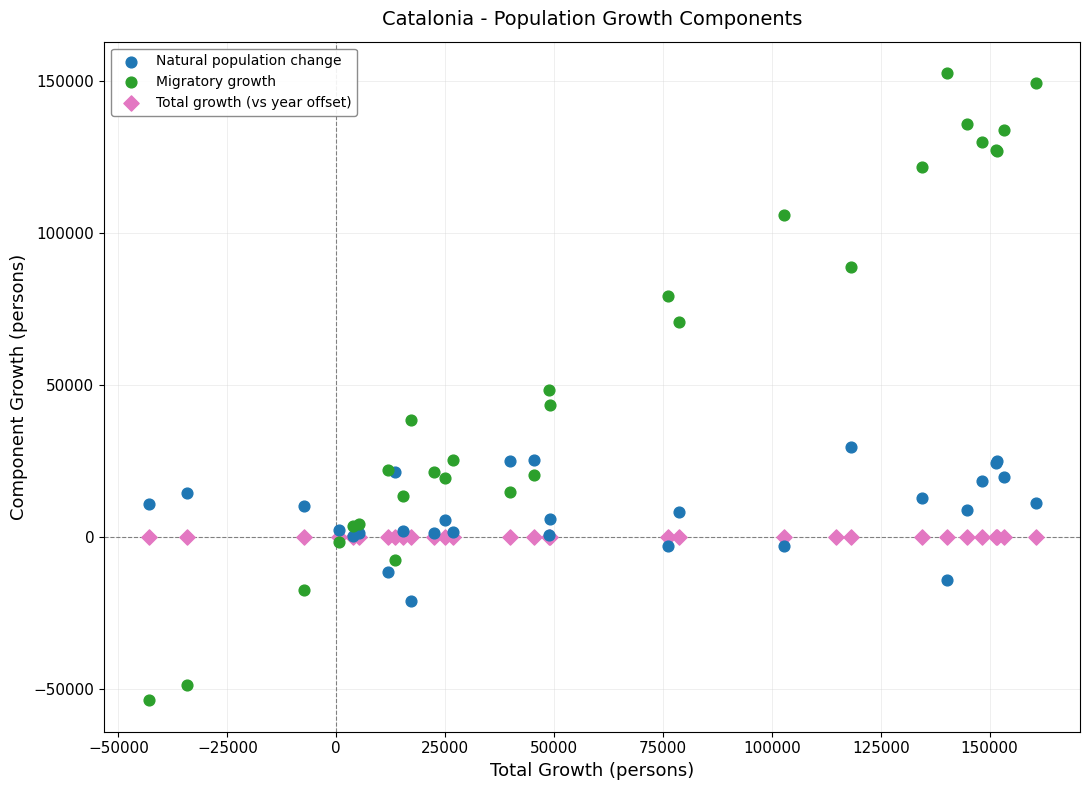

Which series reaches the minimum Y coordinate?

Migratory growth